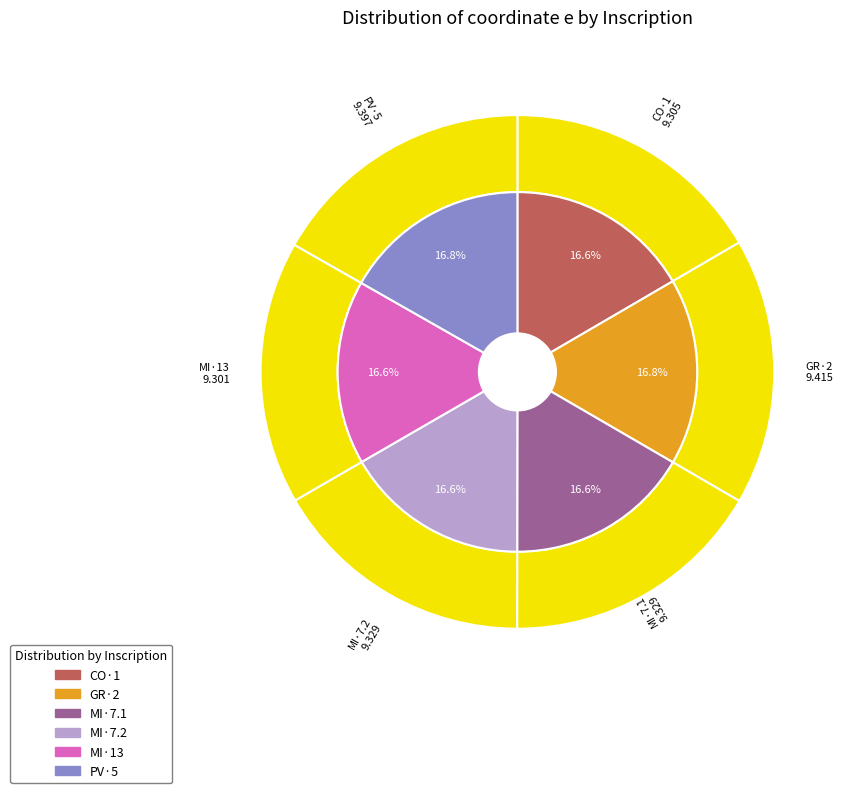

What is the change in value from MI·13 to PV·5?

+0.1